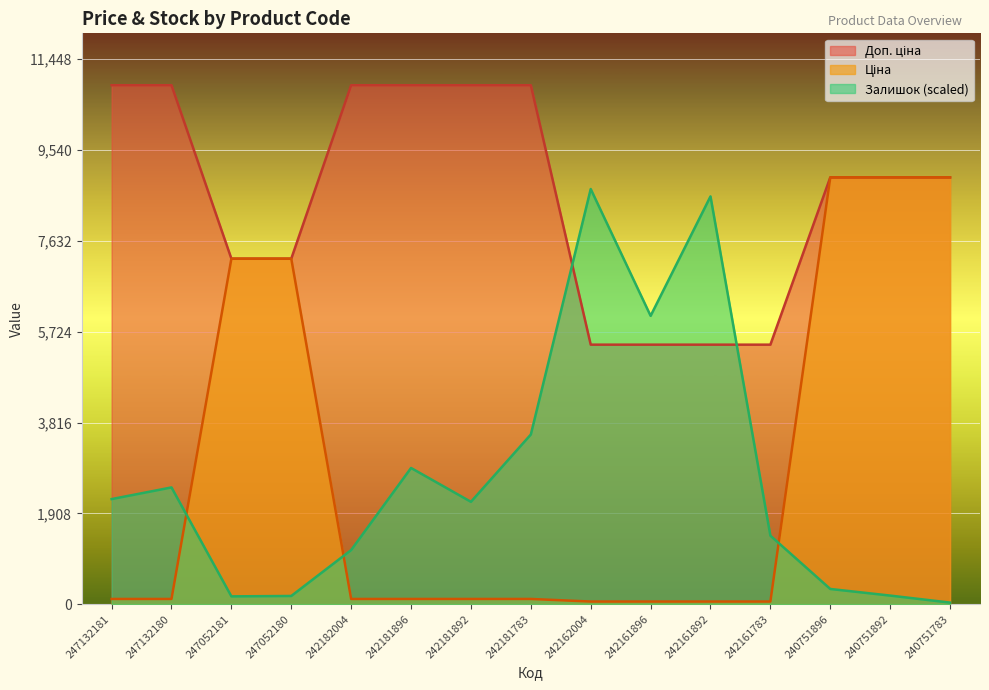

At which label does Залишок first exceed 2149?

247132181